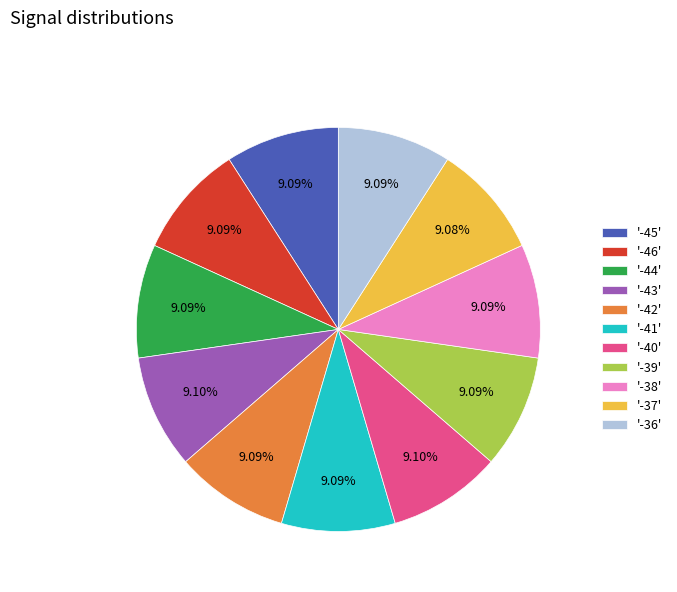

To the nearest percent, what is the average slice percentage?

9%